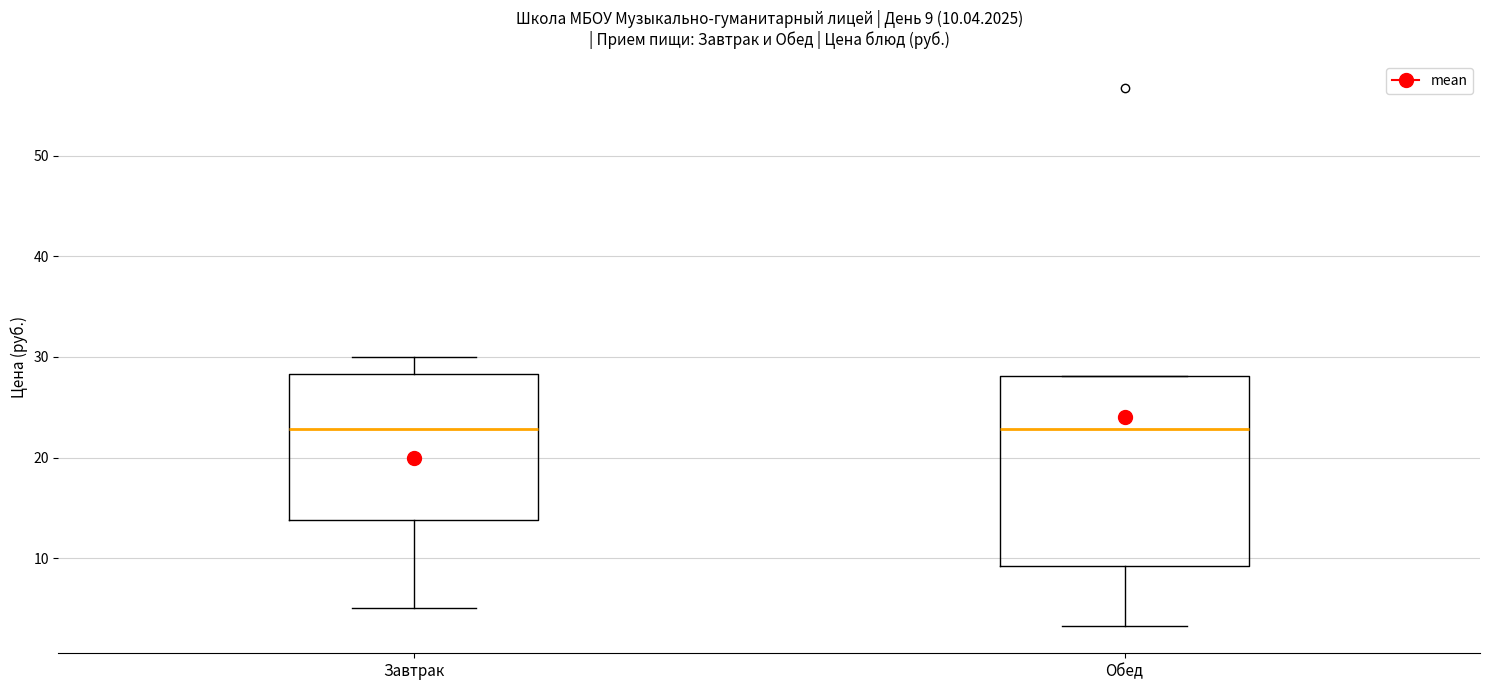

Comparing the boxes themselves (not the whiskers), which one is the tallest?

Обед